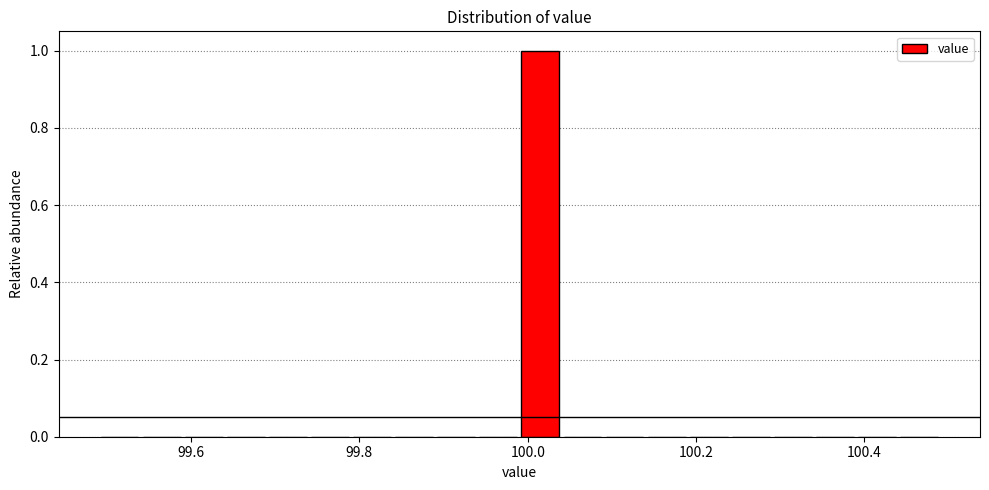

Read against the x-axis, roughly where is the centre of the tallest bar?

100.02